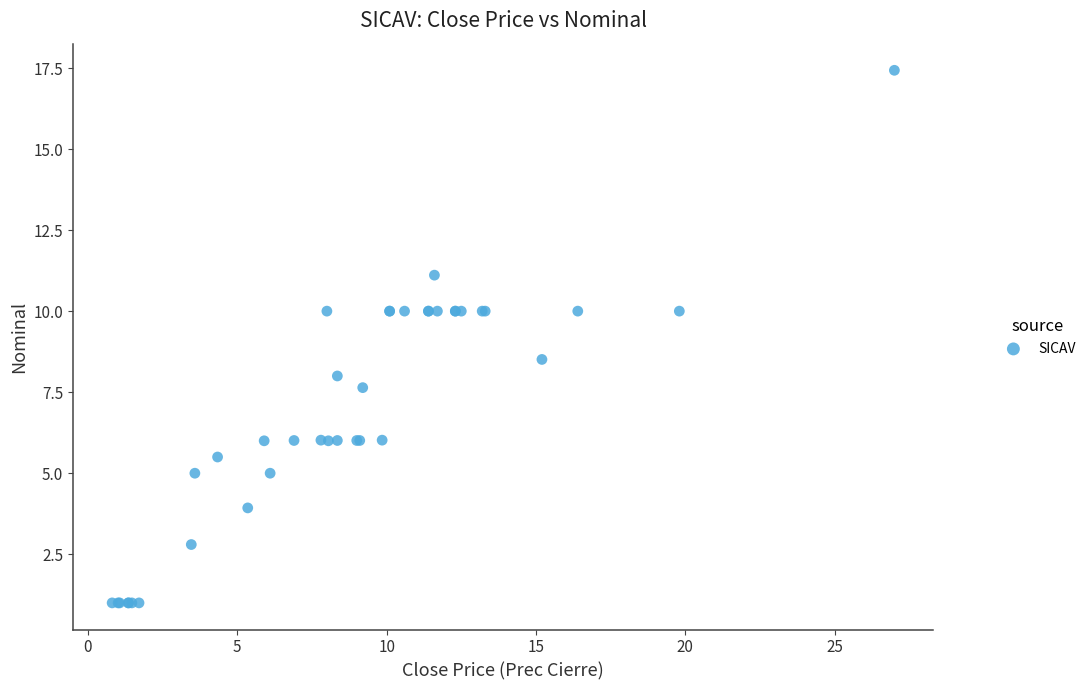

What Y value in the scatter plot is closest to 9?

8.5